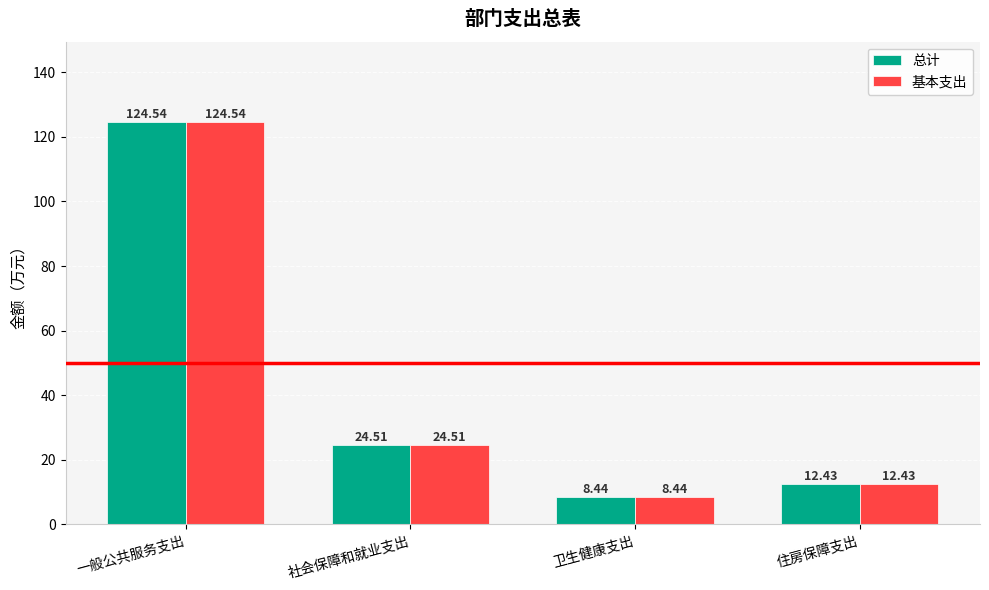

At which category does the chart reach its peak across all series?

一般公共服务支出